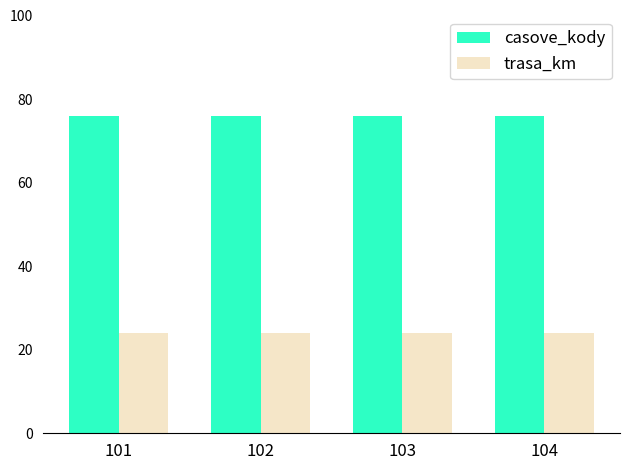

Which series has the largest total across all categories?

casove_kody